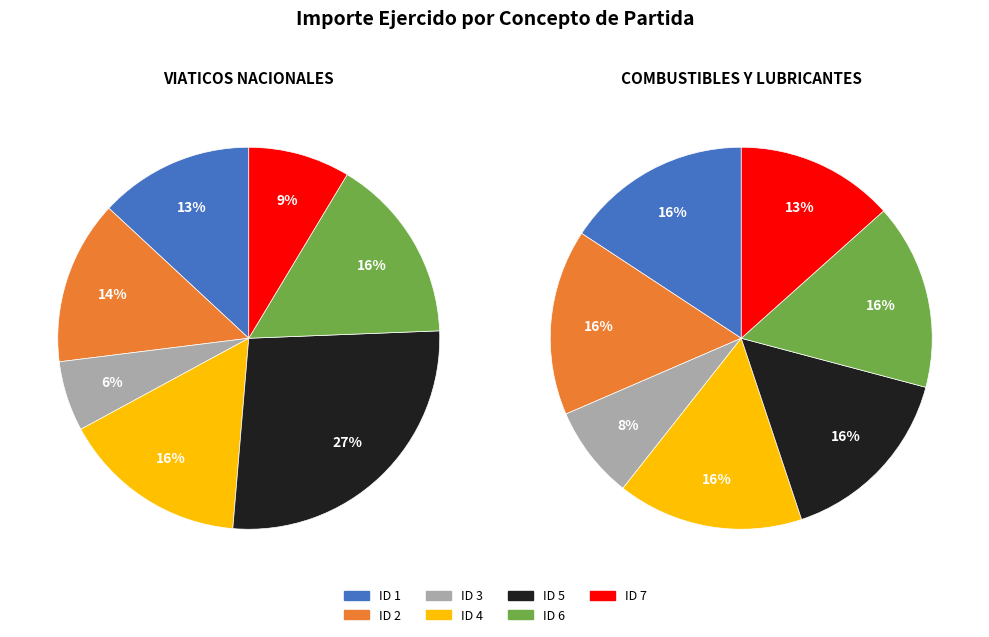

What is the smallest slice in the pie chart?

ID 3